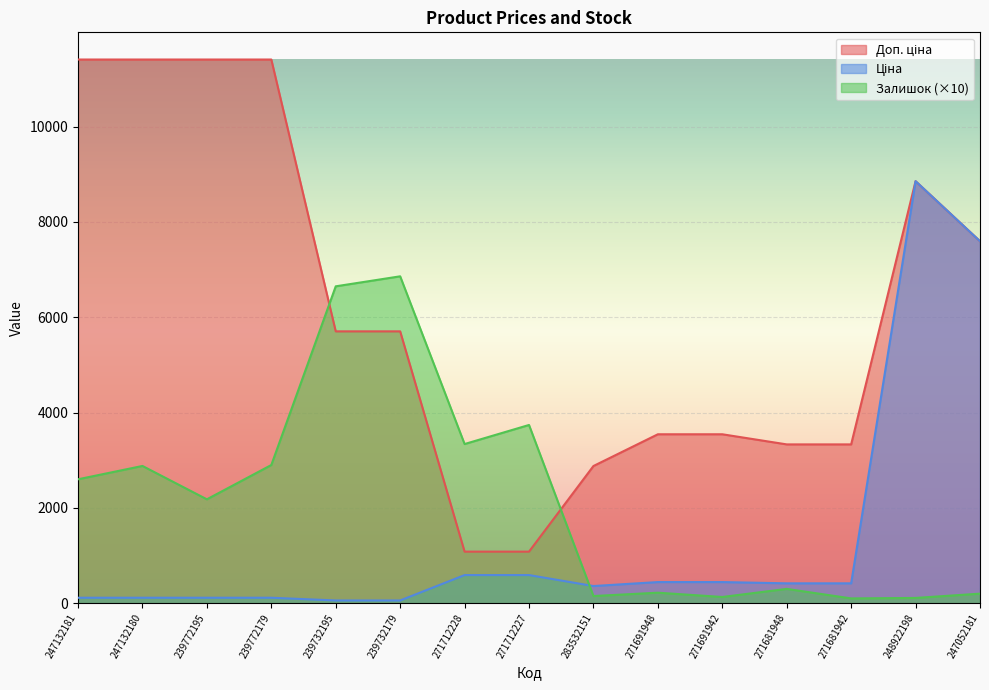

What is the lowest value of the Залишок series?

100.0